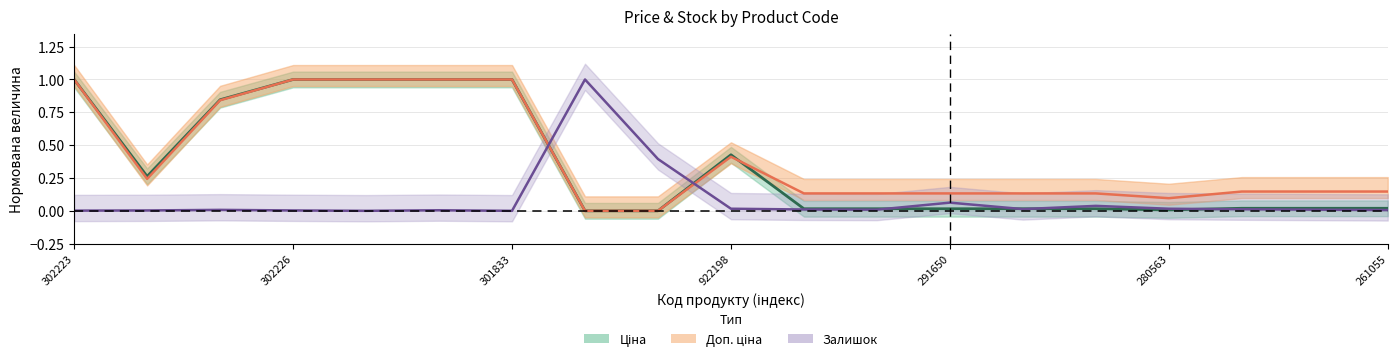

How many intersections are there between Доп. ціна and Залишок?

2